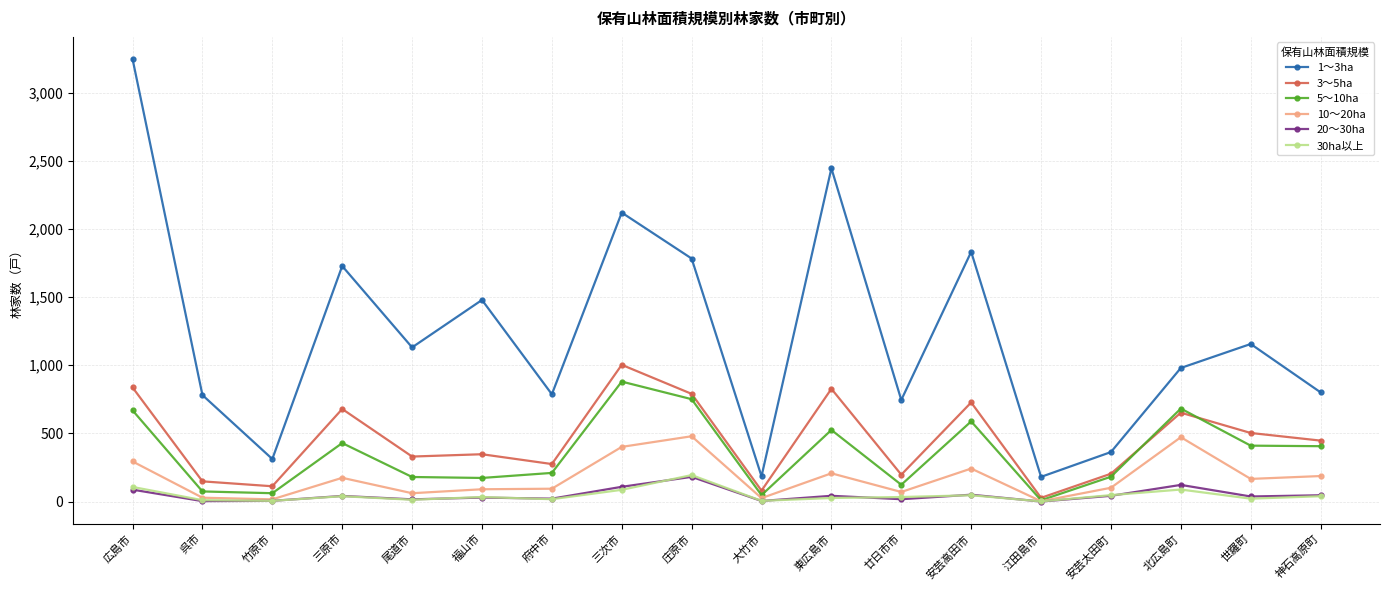

True or false: 10～20ha has more than 1 points higher than both neighbors.

True